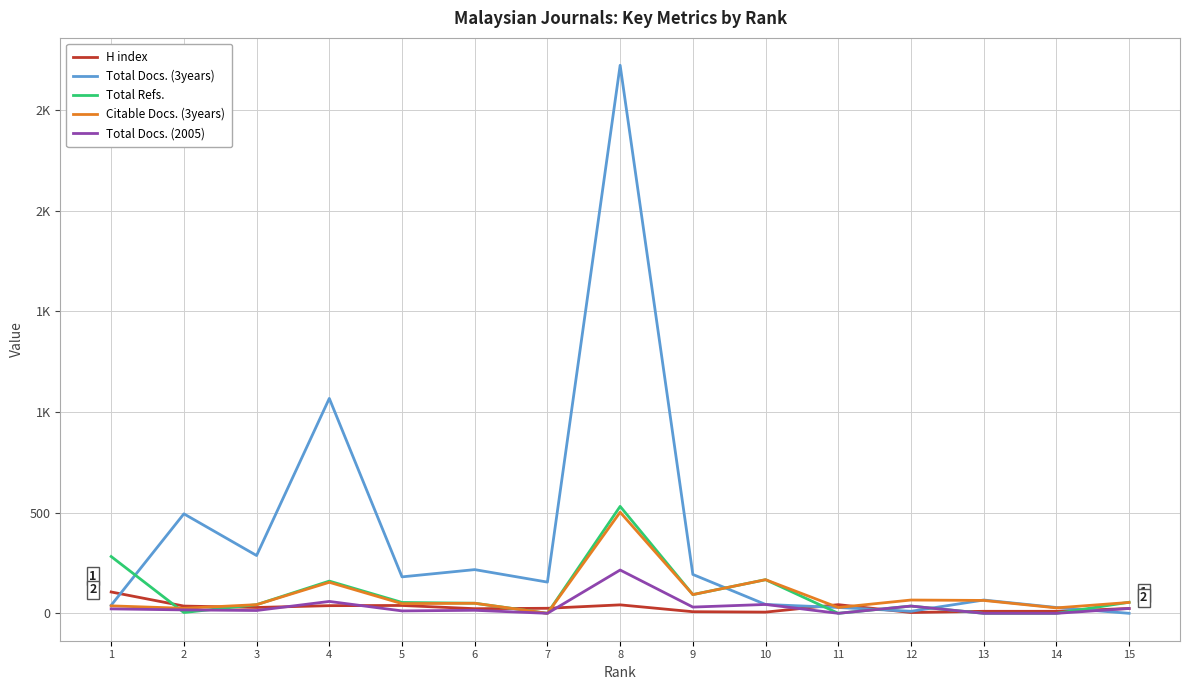

How many intersections are there between Total Refs. and H index?

8